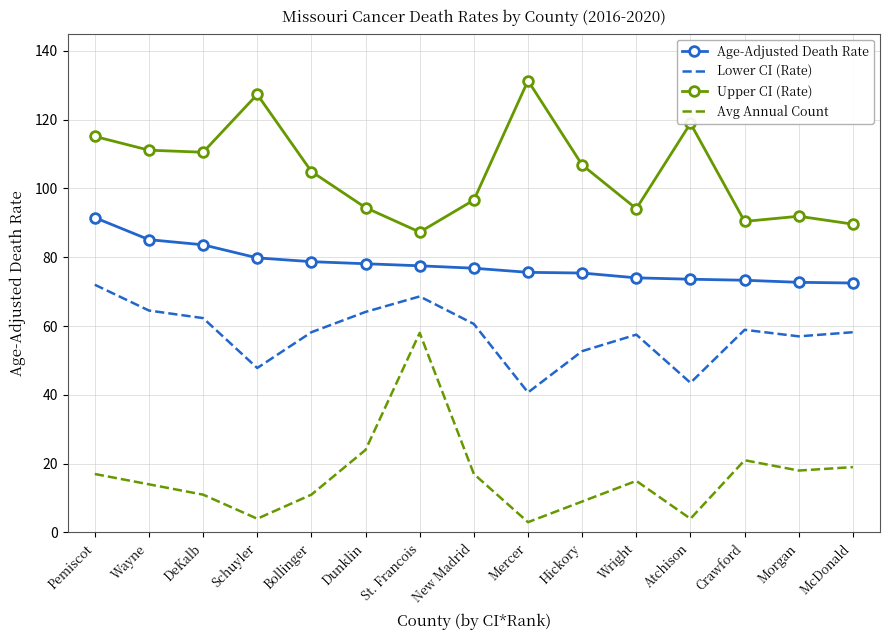

At McDonald, list the series in order from largest to smallest.

Upper CI (Rate), Age-Adjusted Death Rate, Lower CI (Rate), Avg Annual Count